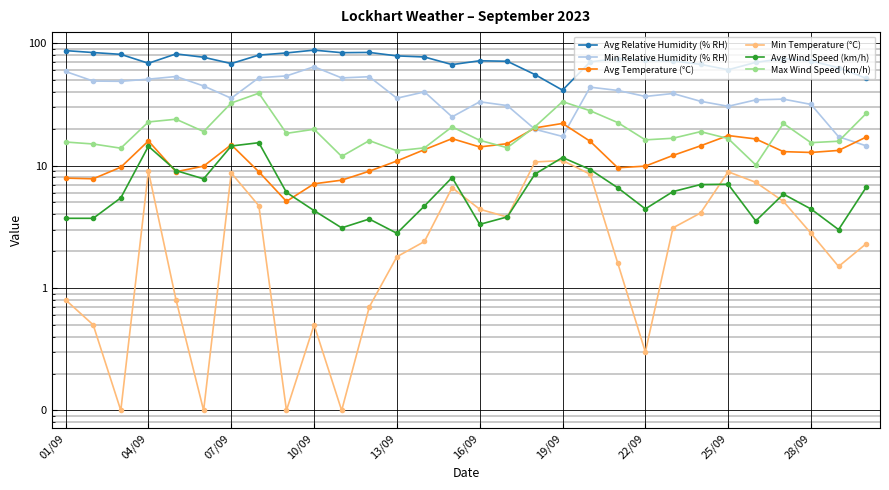

The Min Temperature (°C) series shows 8.9 at 25/09. True or false?

True